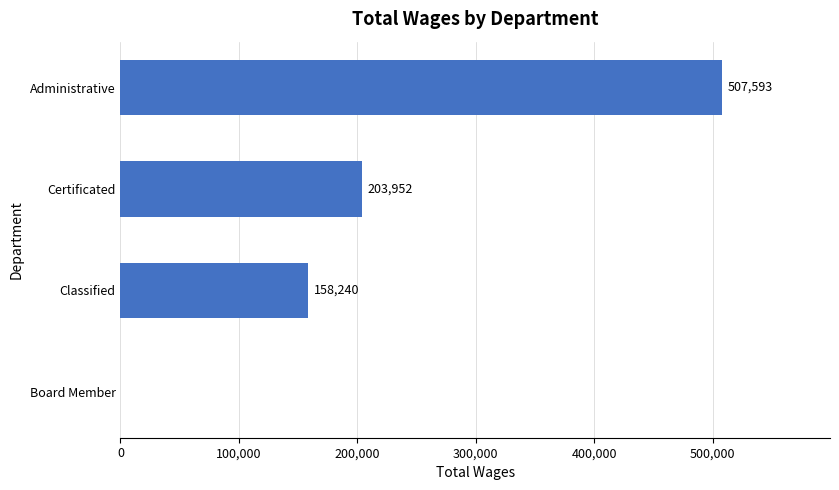

Where is the data nearest to the value 253796?

Certificated